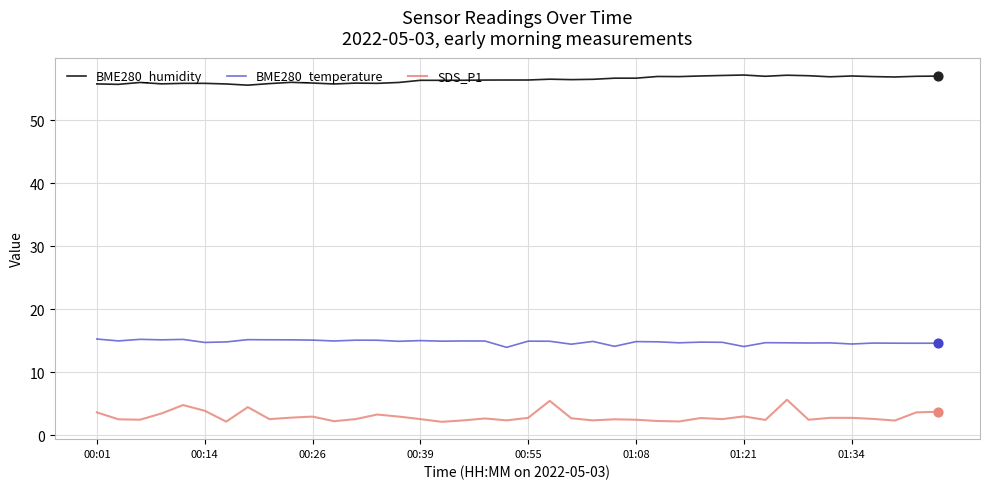

Which series has the largest total across all categories?

BME280_humidity